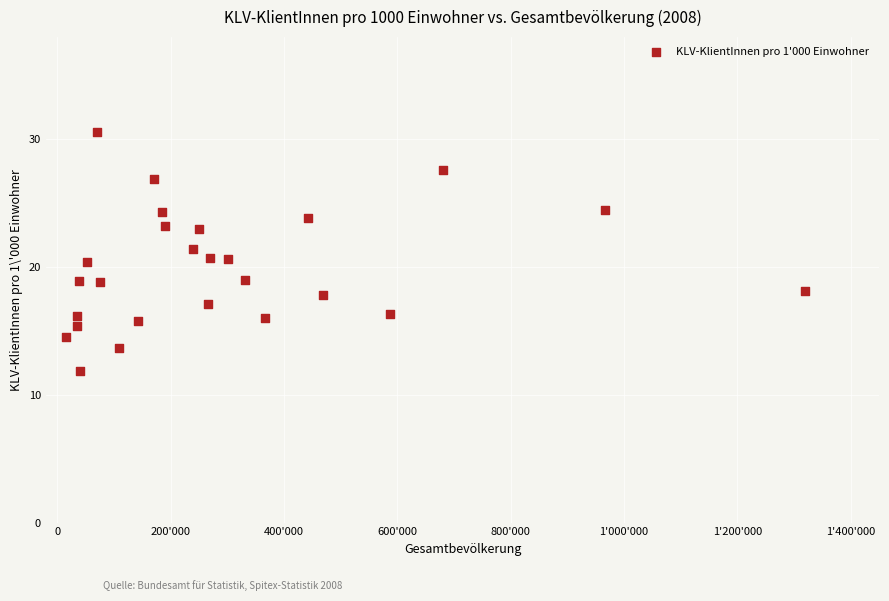

What is the range of X values (max minus min)?

1304259.0